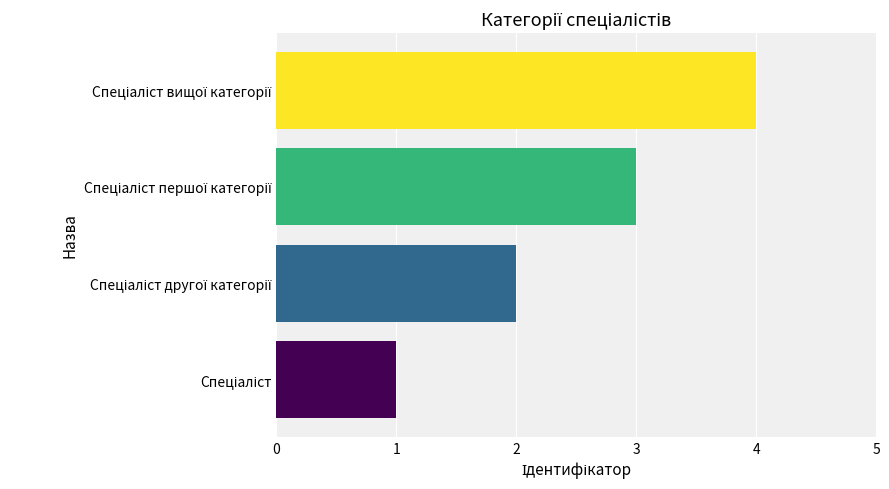

What is the maximum value shown in the chart?

4